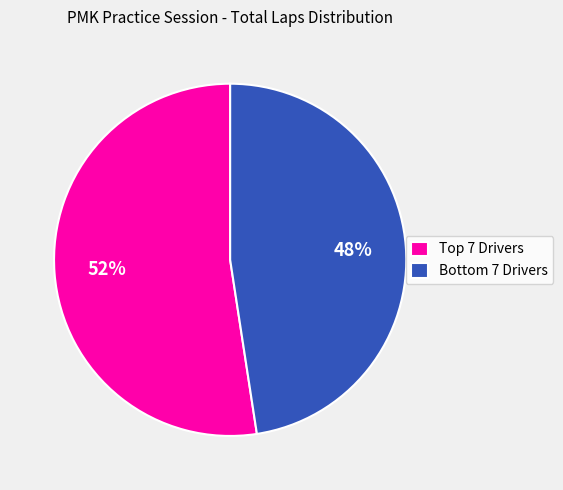

To the nearest percent, what is the average slice percentage?

50%